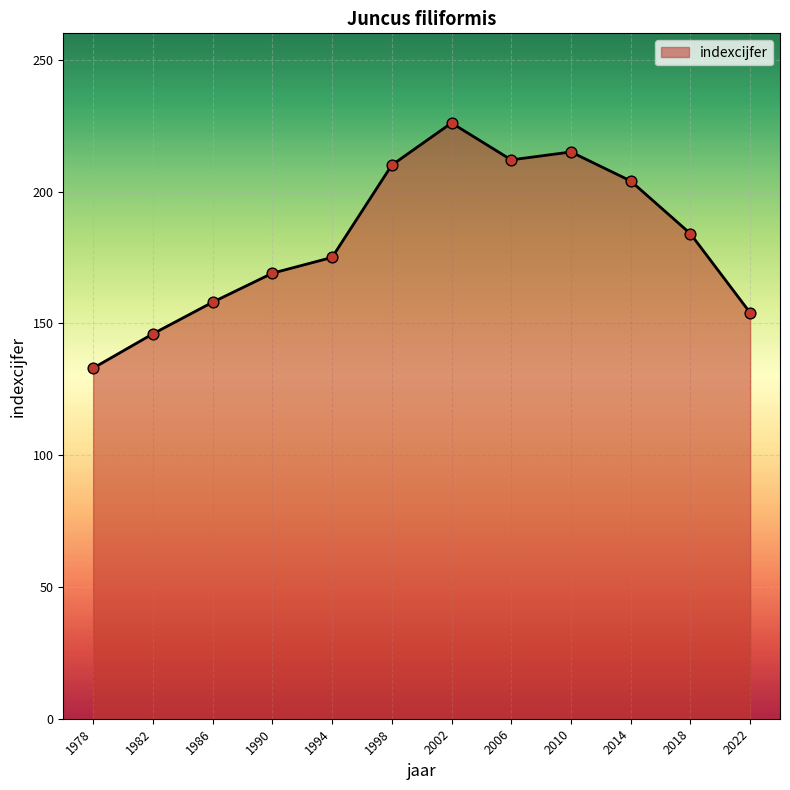

Approximately how many times larger is the value at 1986 compared to 1978?

1.2